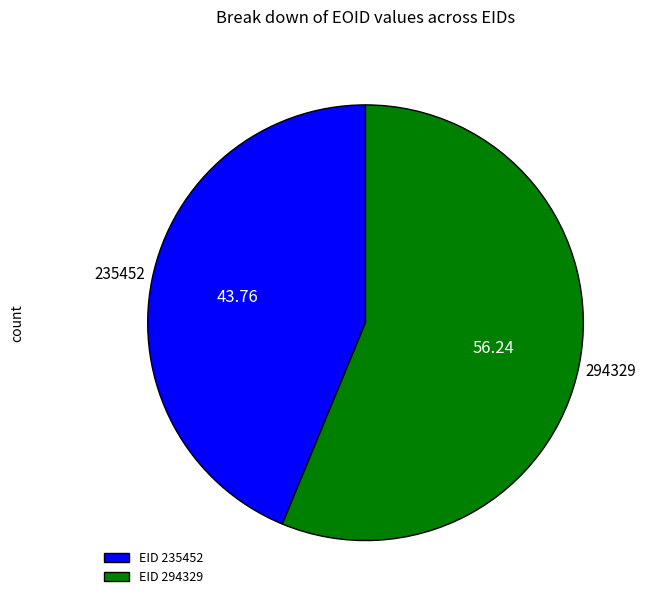

Count the number of slices in the pie.

2